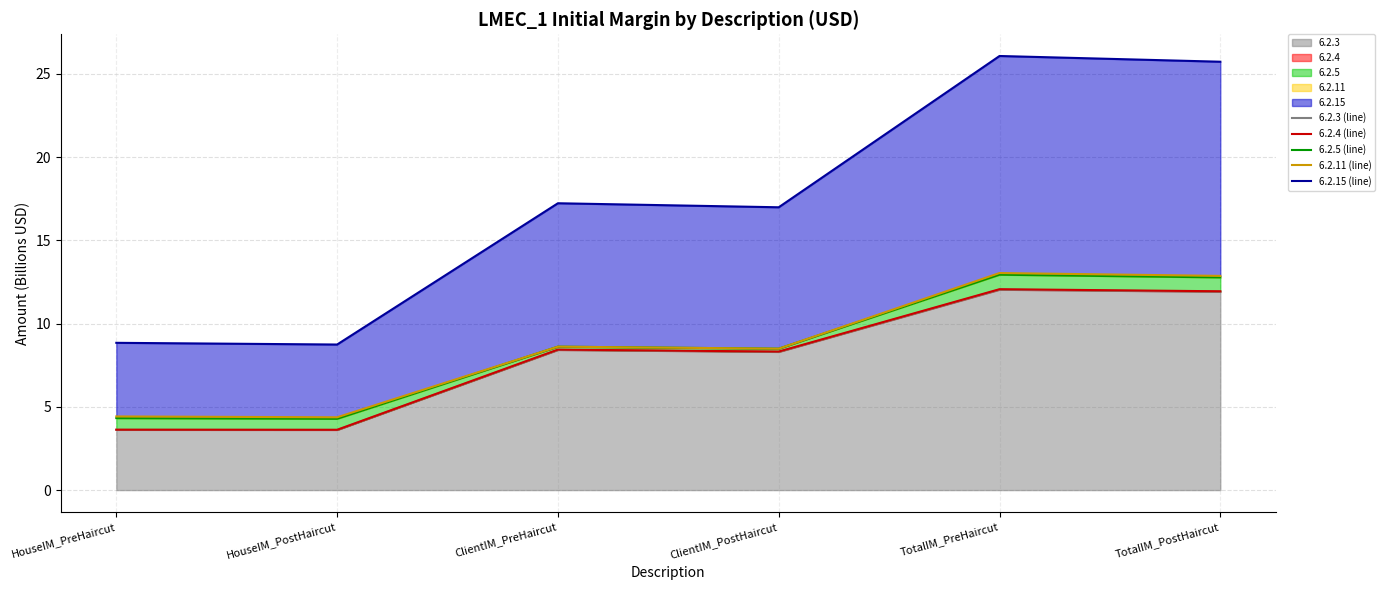

The value of 6.2.3 at TotalIM_PostHaircut is 11.9. True or false?

True